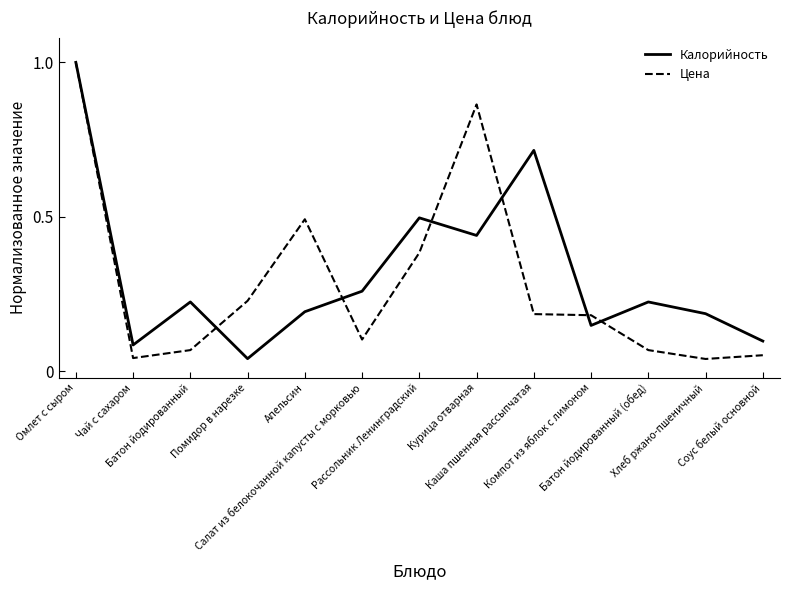

True or false: Калорийность has a value of 0.2 at Батон йодированный (обед).

True